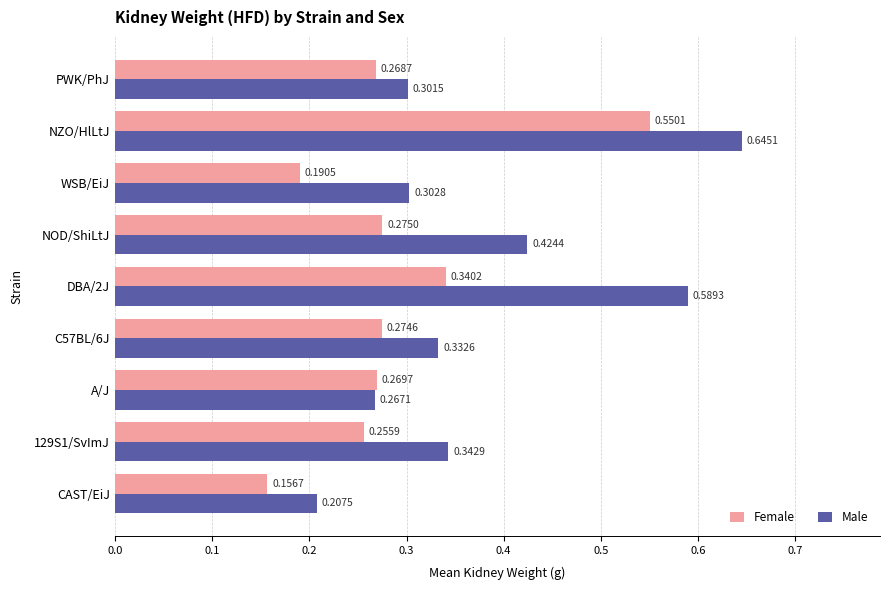

At which category does the chart reach its minimum across all series?

CAST/EiJ